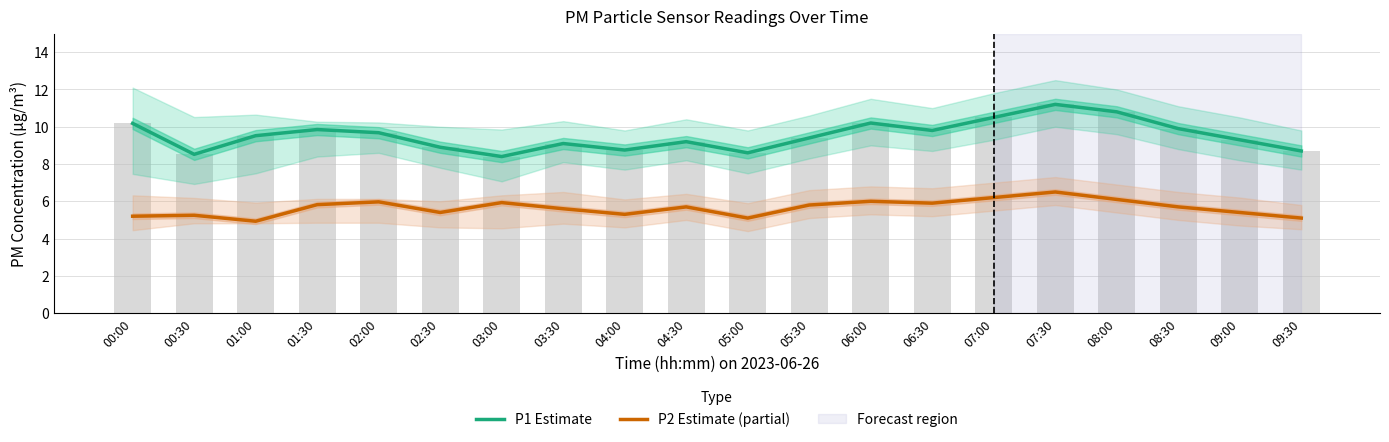

True or false: P2 Estimate (partial) has a value of 6.0 at 02:00.

True